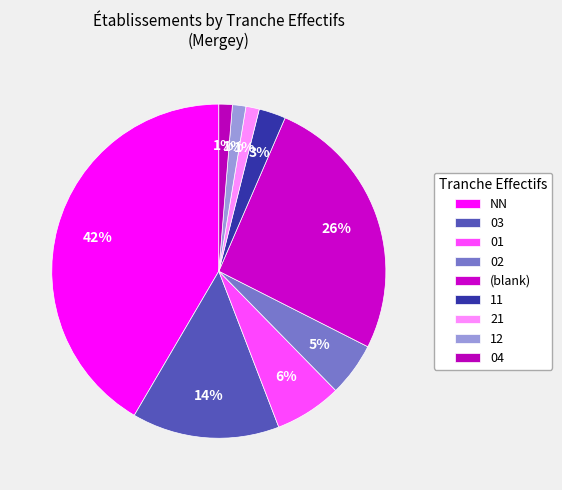

How many slices are in this pie chart?

9